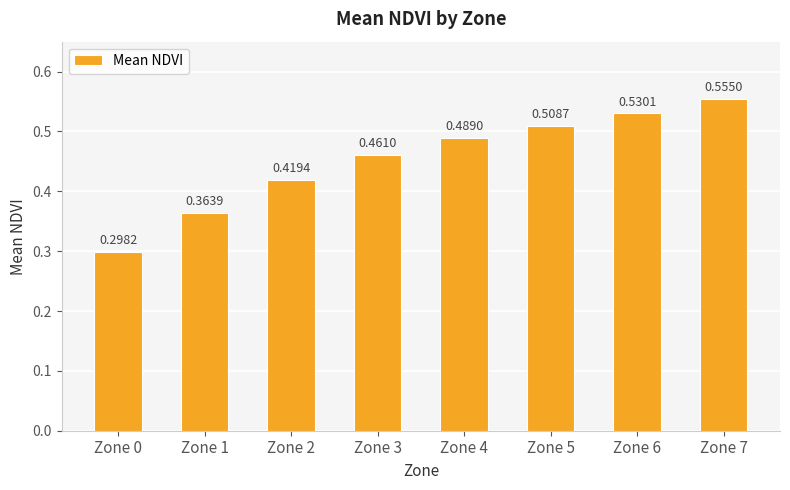

What is the sum of the values at Zone 0 and Zone 3?

0.8